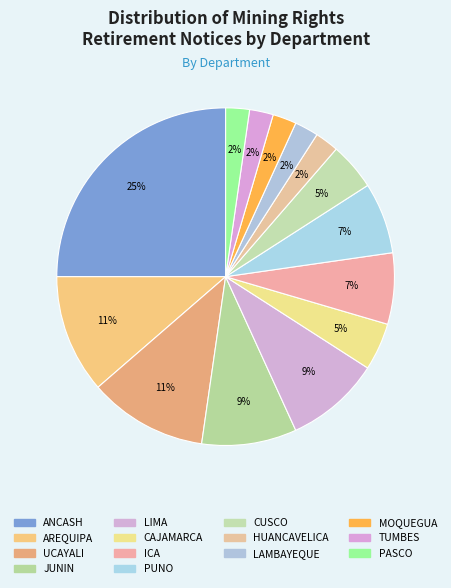

Count the number of slices in the pie.

14